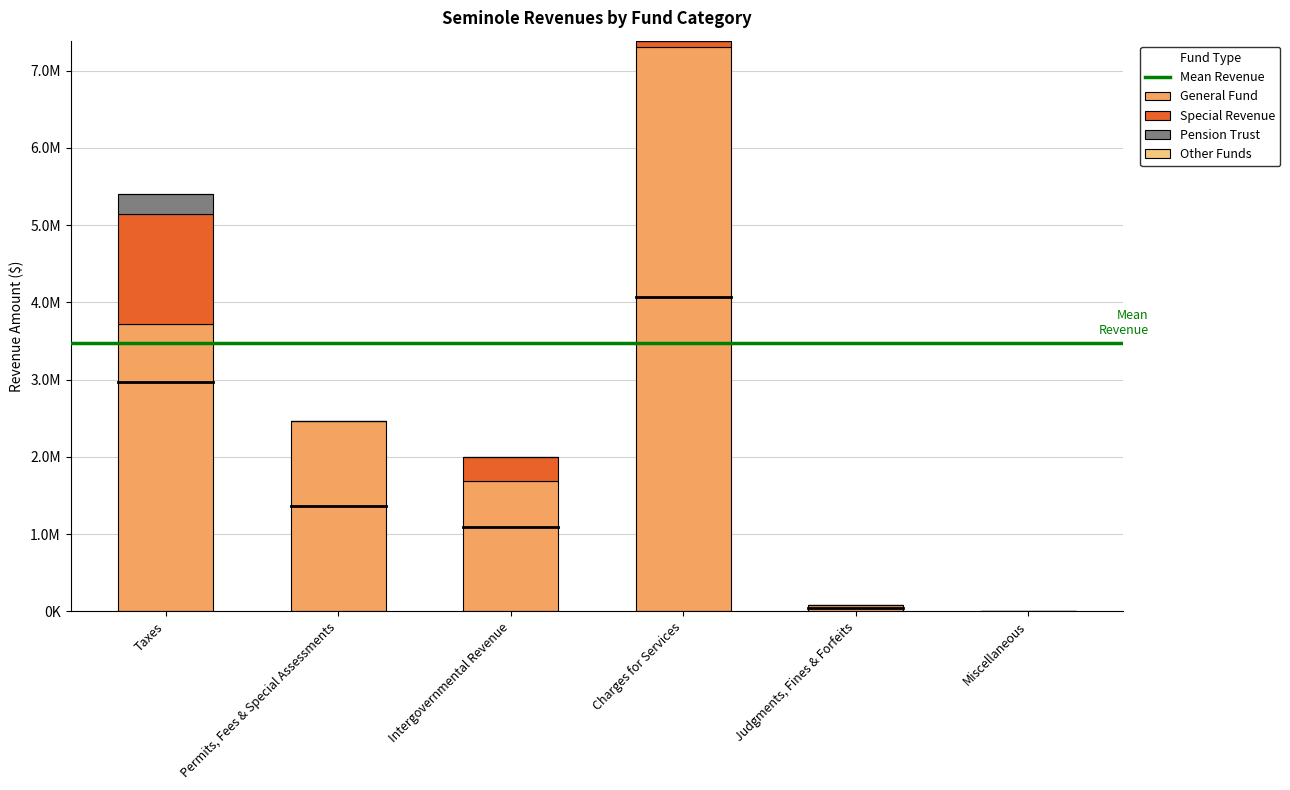

Are the bars horizontal?

No